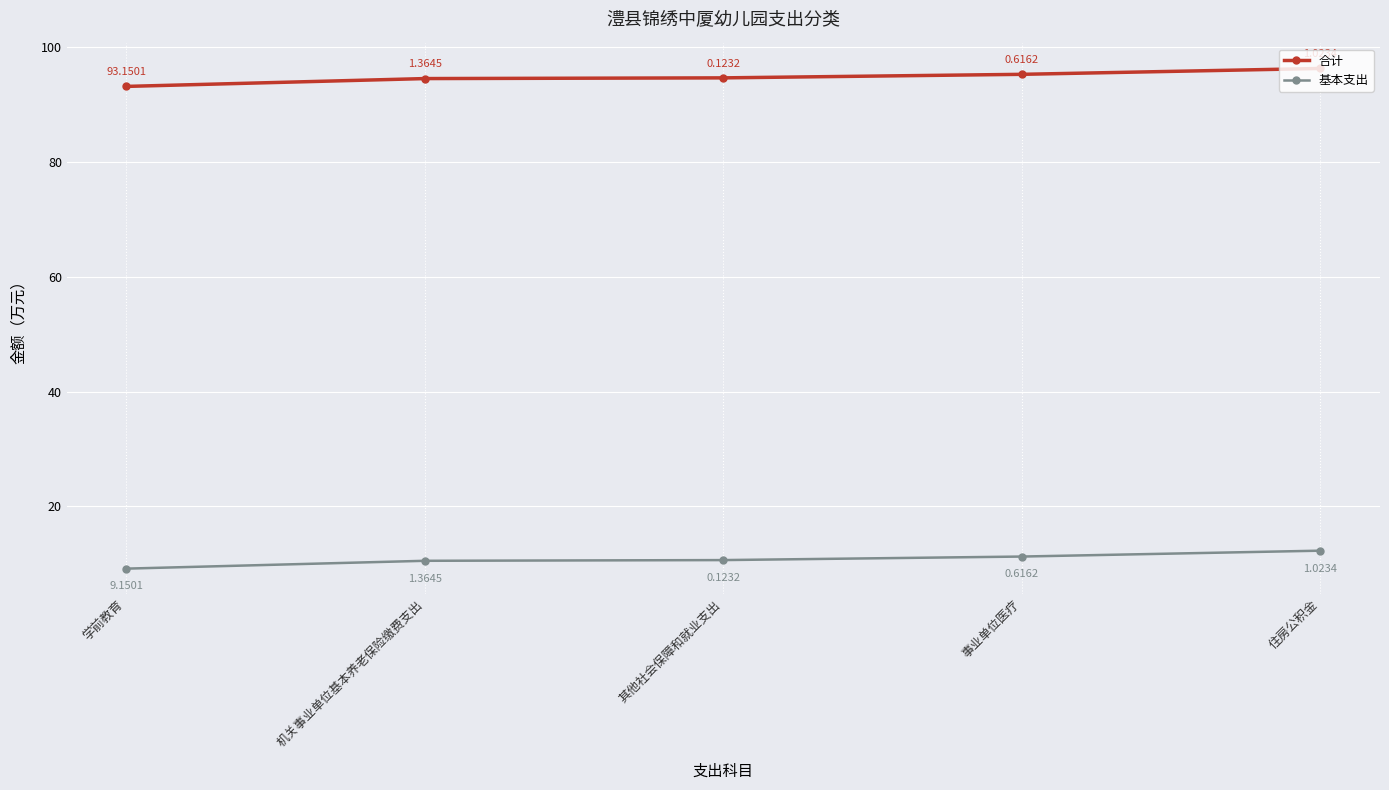

What is the value of the 基本支出 point at the 2nd from the left?

10.5